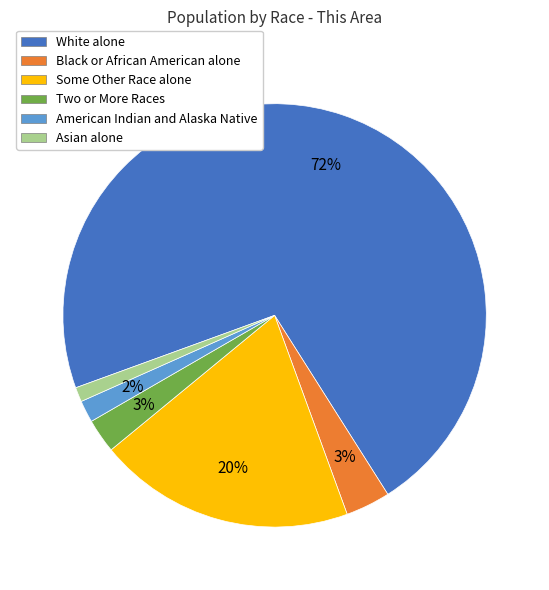

How many segments does this pie chart have?

6